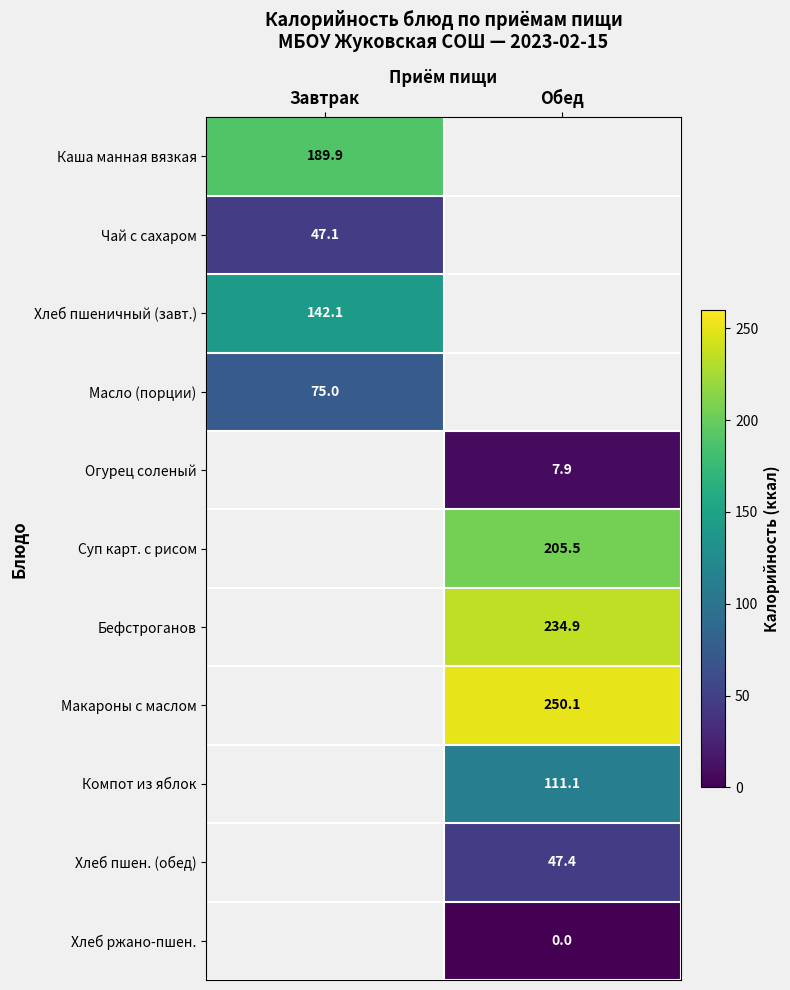

The Компот из яблок series shows 111.1 at Обед. True or false?

True